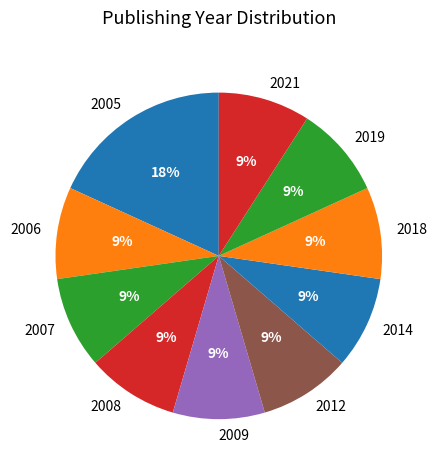

Is there a majority slice in this chart?

No